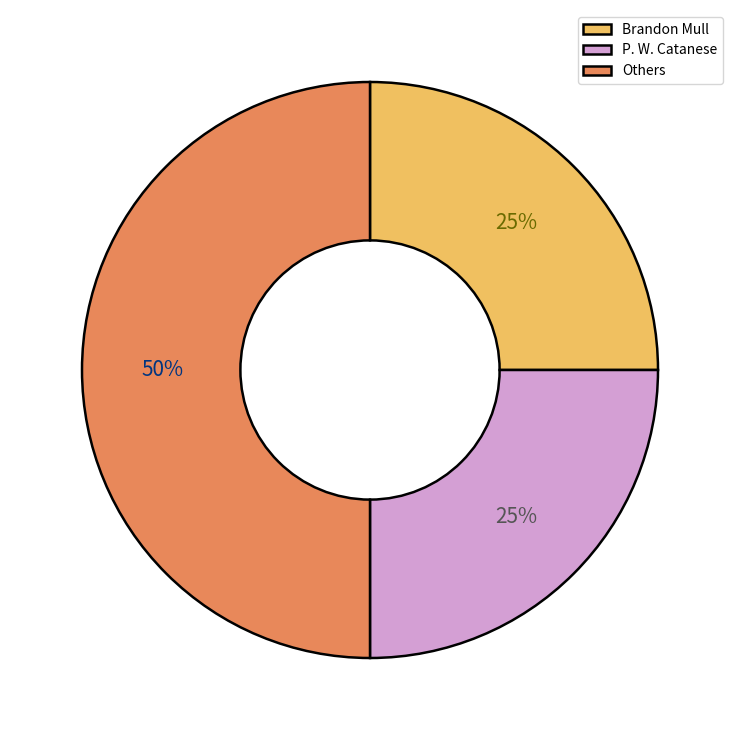

What percentage is the P. W. Catanese slice, to the nearest percent?

25%